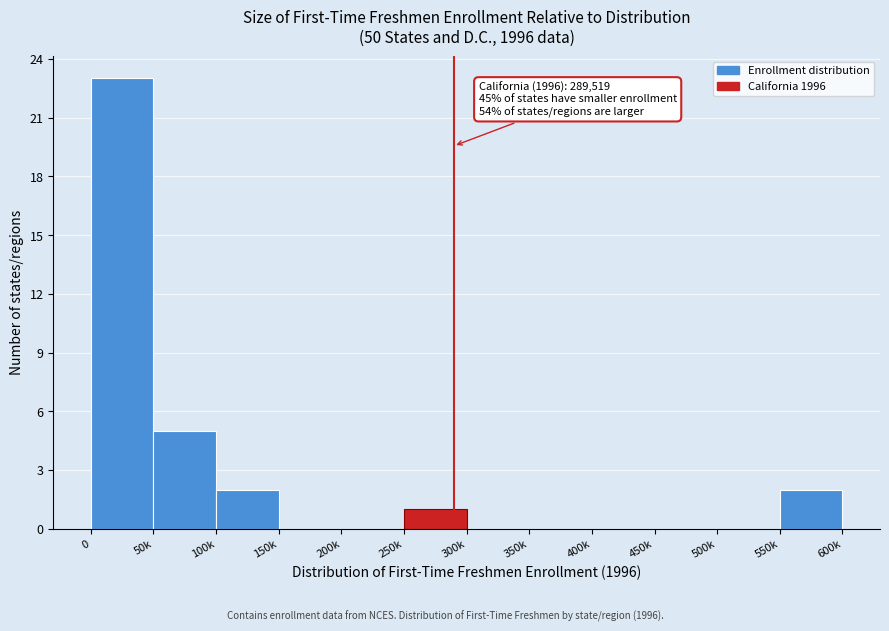

Reading left to right, list all the values displayed in this chart.

0=23	50k=5	100k=2	150k=0	200k=0	250k=1	300k=0	350k=0	400k=0	450k=0	500k=0	550k=2